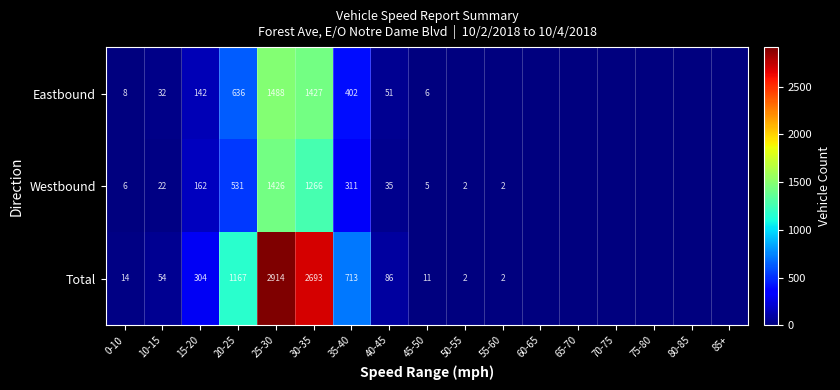

What is the difference between the Eastbound values at 45-50 and 40-45?

45